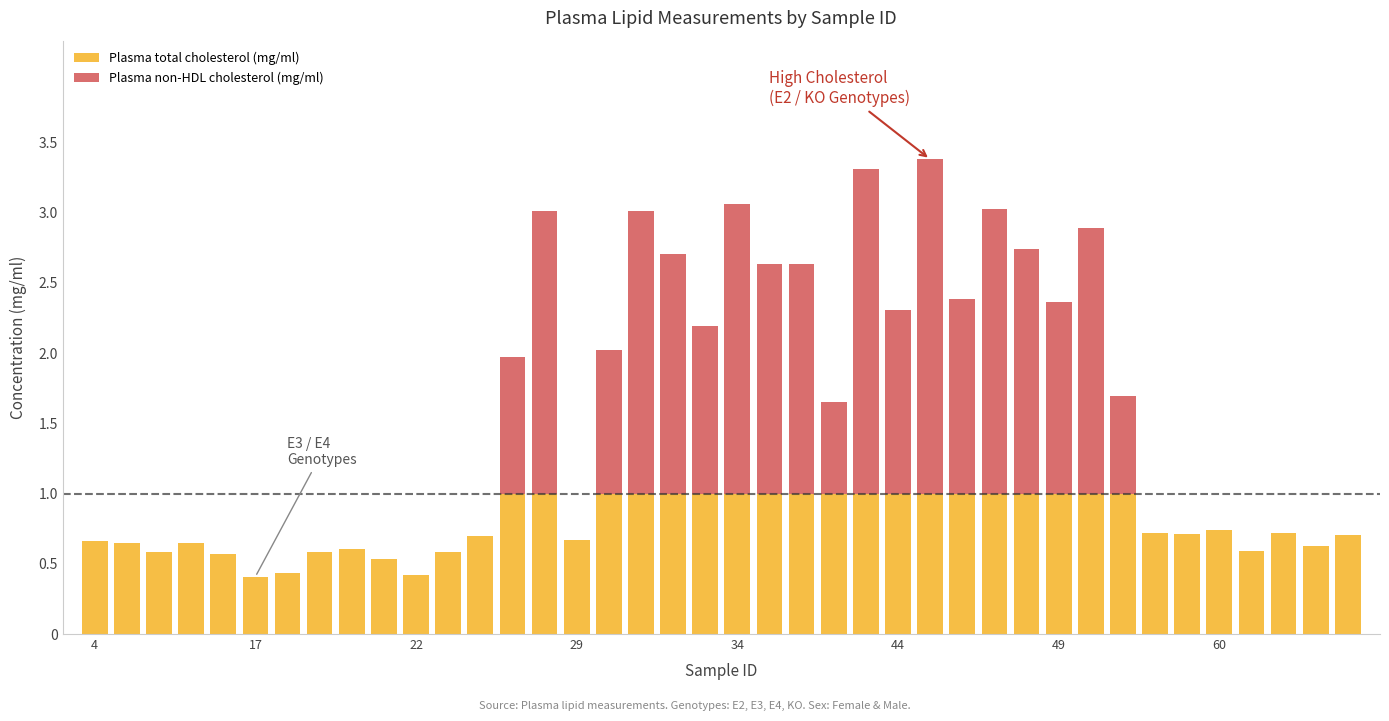

What are all the series names shown in the legend?

Plasma total cholesterol (mg/ml), Plasma non-HDL cholesterol (mg/ml)